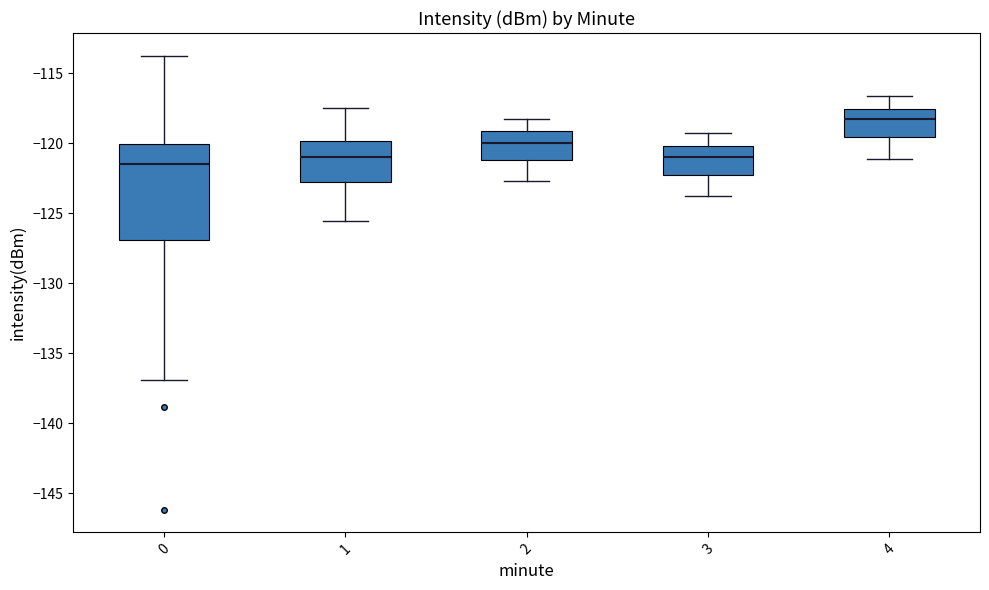

Reading left to right, transcribe this box plot: for each box, give where its median line is, the range the box spans, and where its two whiskers end, as read against the y-axis. The values are not printed on the chart, so give them approximately, as read against the axis.

0: median -121.5, box -127.0 to -120.0, whiskers -137.0 to -113.5
1: median -121.0, box -122.5 to -120.0, whiskers -125.5 to -117.5
2: median -120.0, box -121.0 to -119.0, whiskers -122.5 to -118.5
3: median -121.0, box -122.5 to -120.0, whiskers -124.0 to -119.5
4: median -118.5, box -119.5 to -117.5, whiskers -121.0 to -116.5